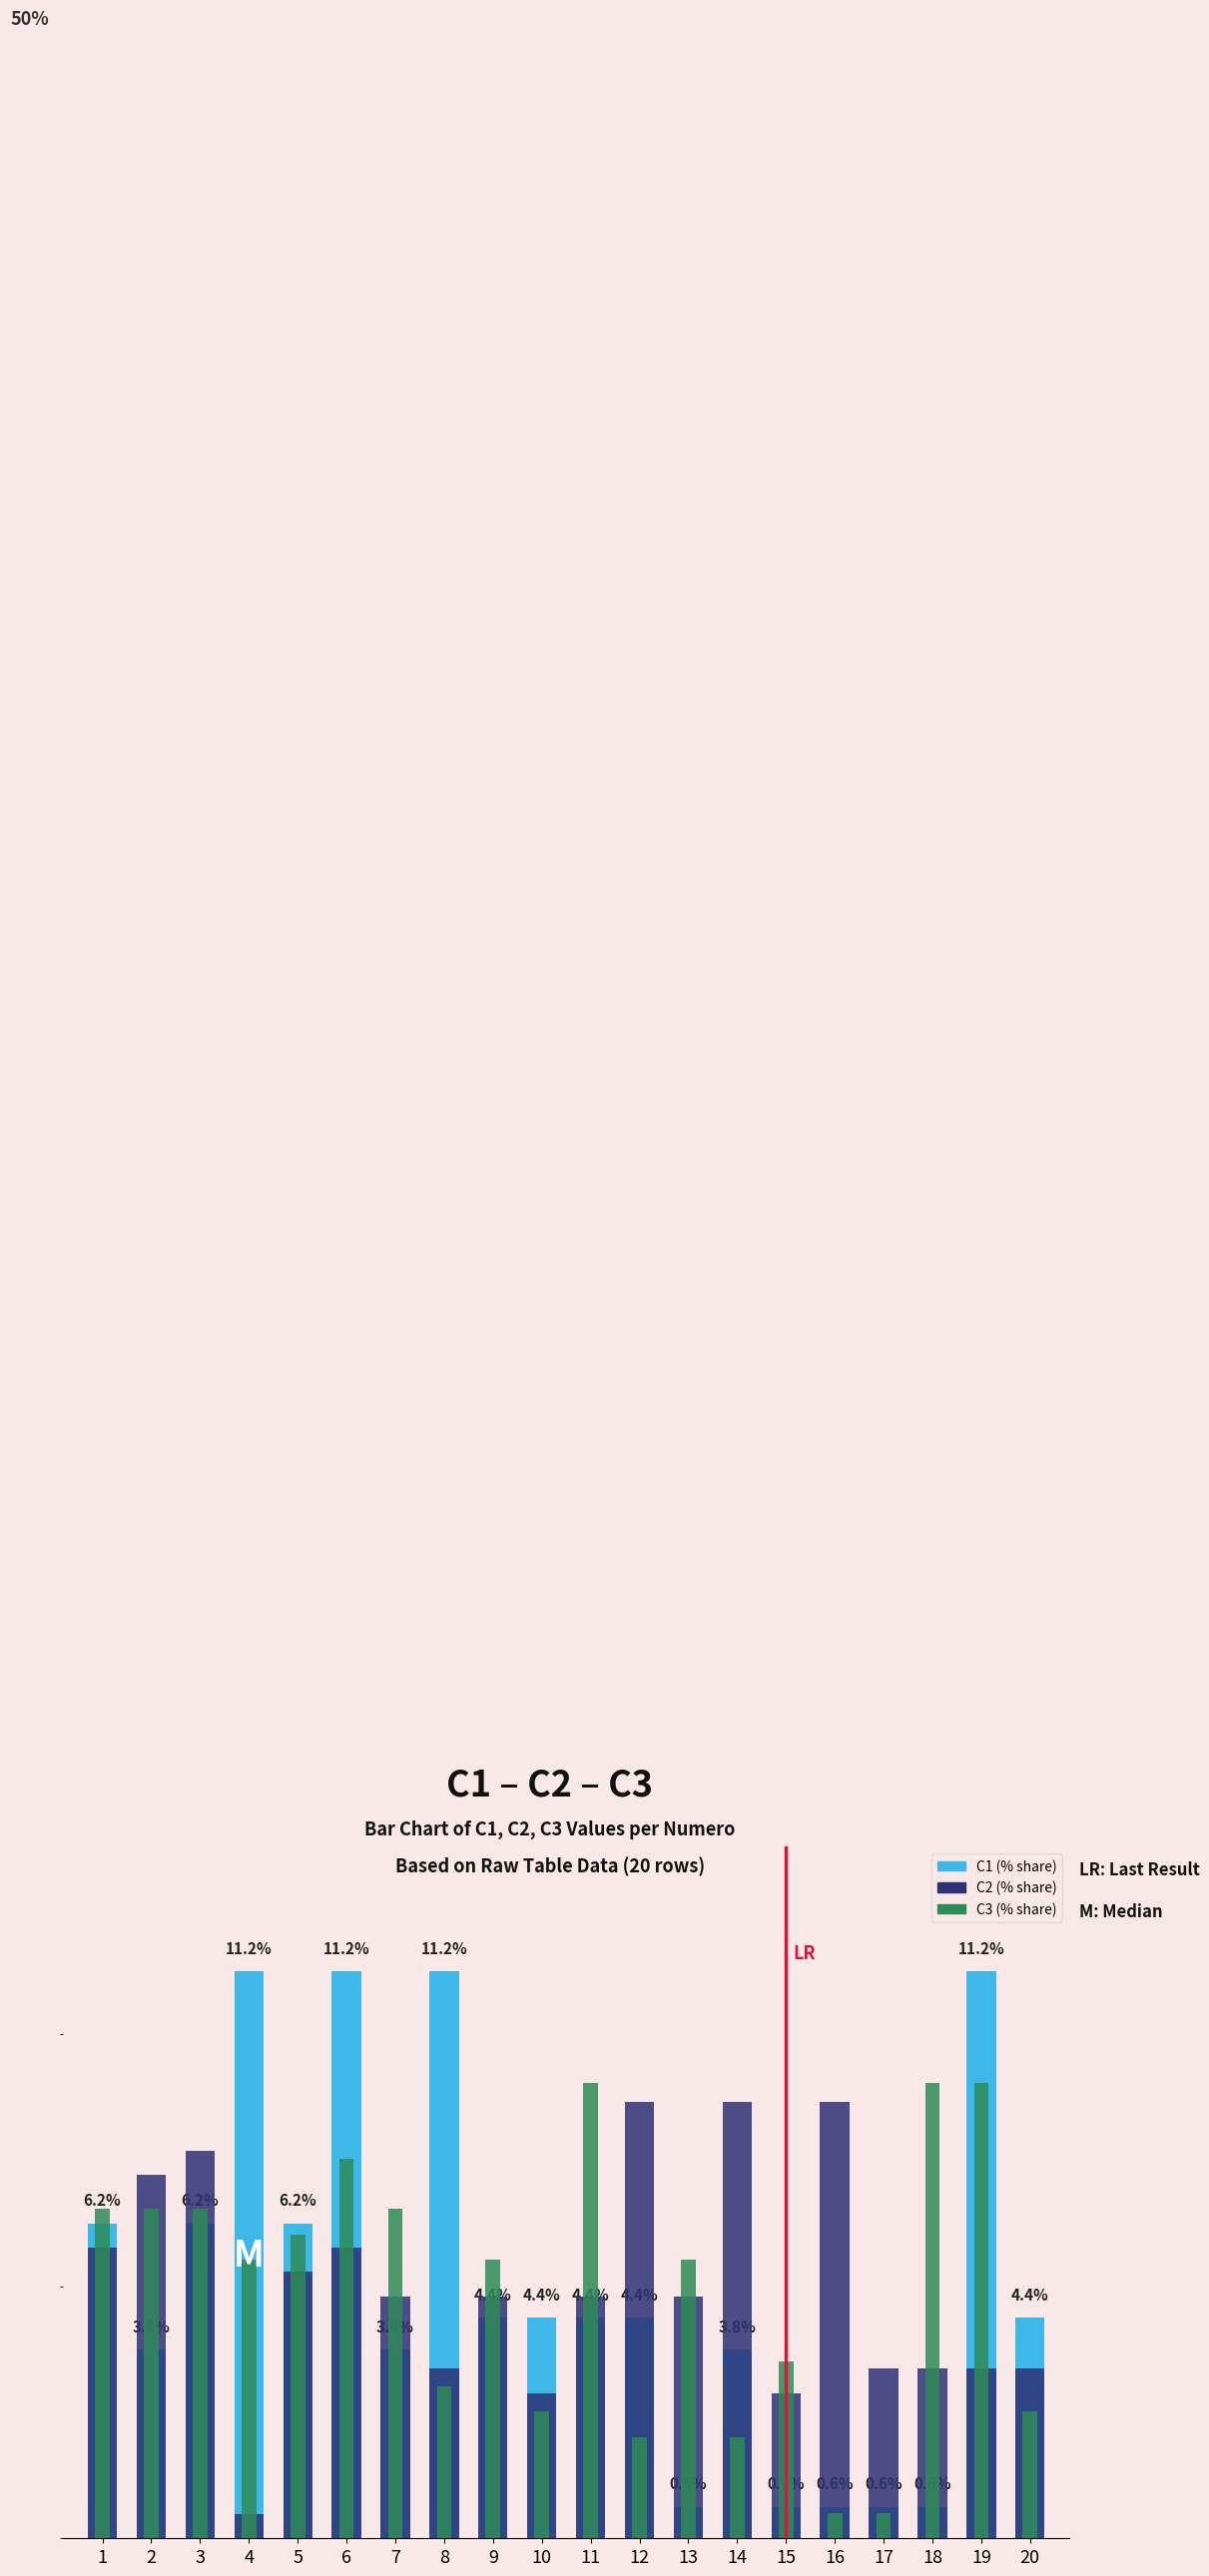

At which category does the chart reach its peak across all series?

4